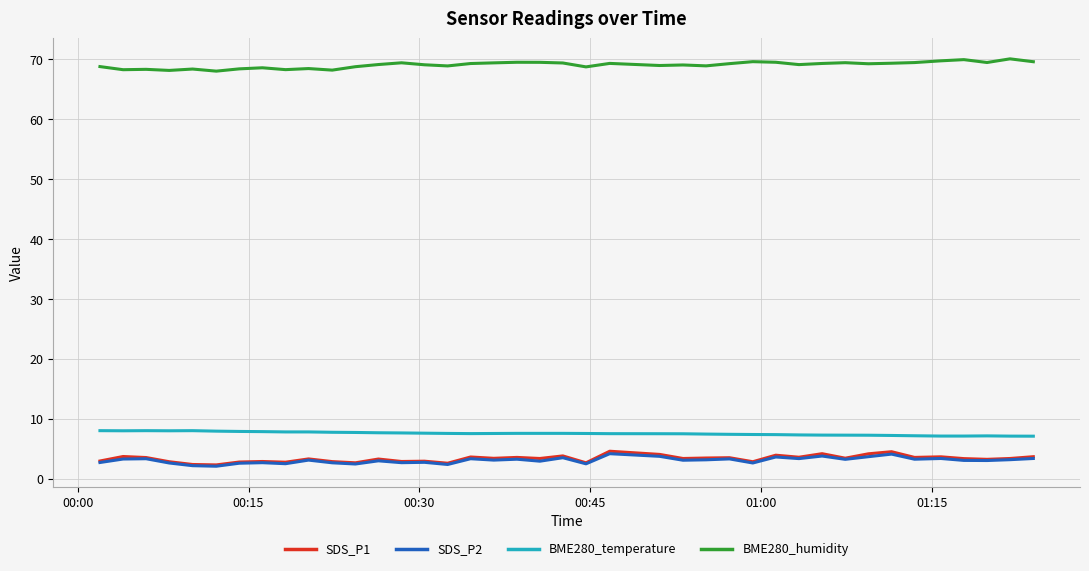

What is the greatest value displayed?

70.1